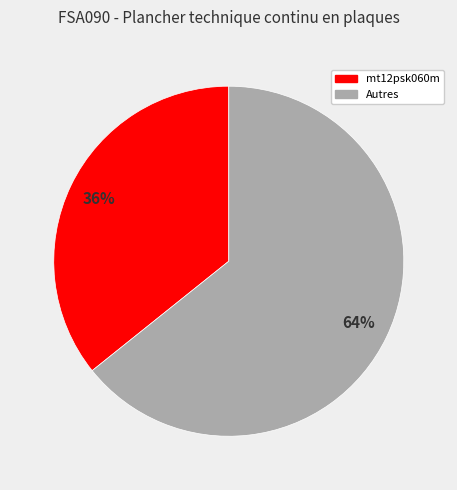

Is there any slice that represents more than half of the pie?

Yes